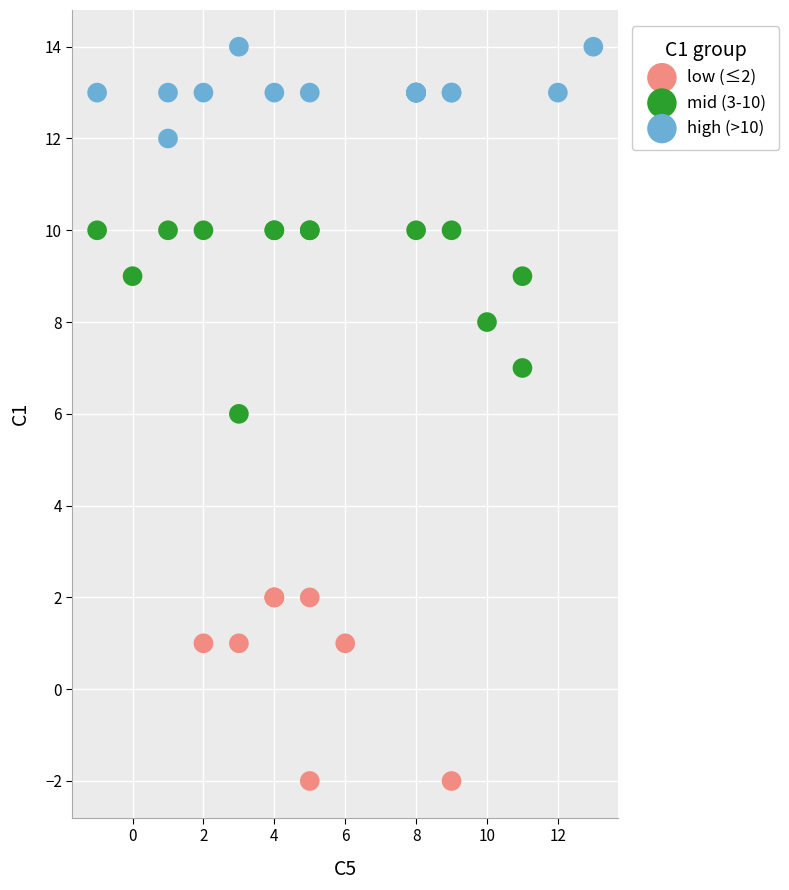

What are all the series names shown in the legend?

low (≤2), mid (3-10), high (>10)